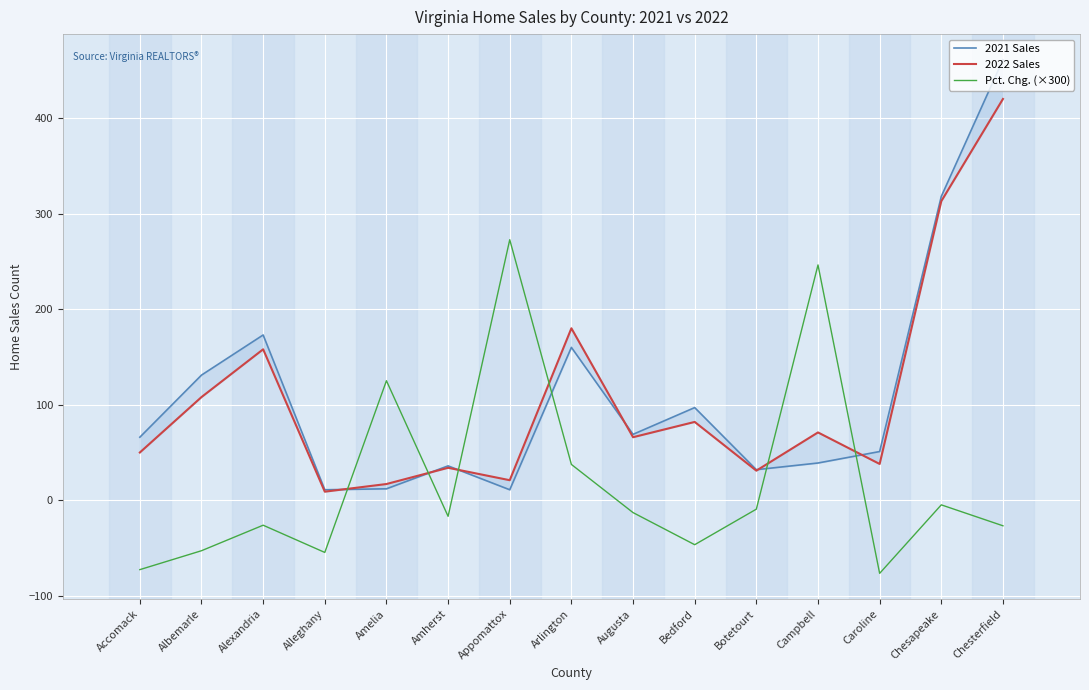

Which series has the largest range (max minus min)?

2021 Sales